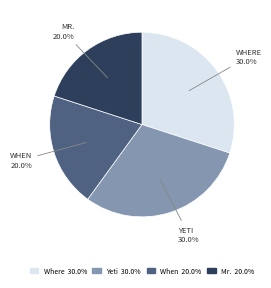

Does any single category account for the majority?

No